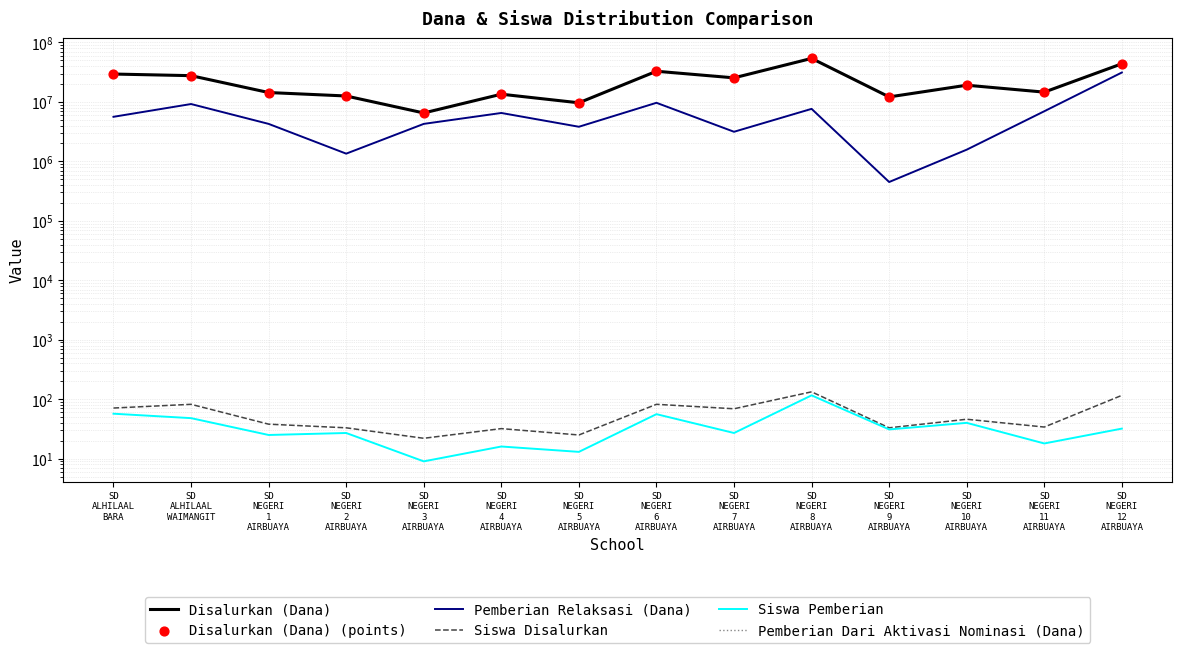

Which series has the widest spread of Y values?

Disalurkan (Dana)